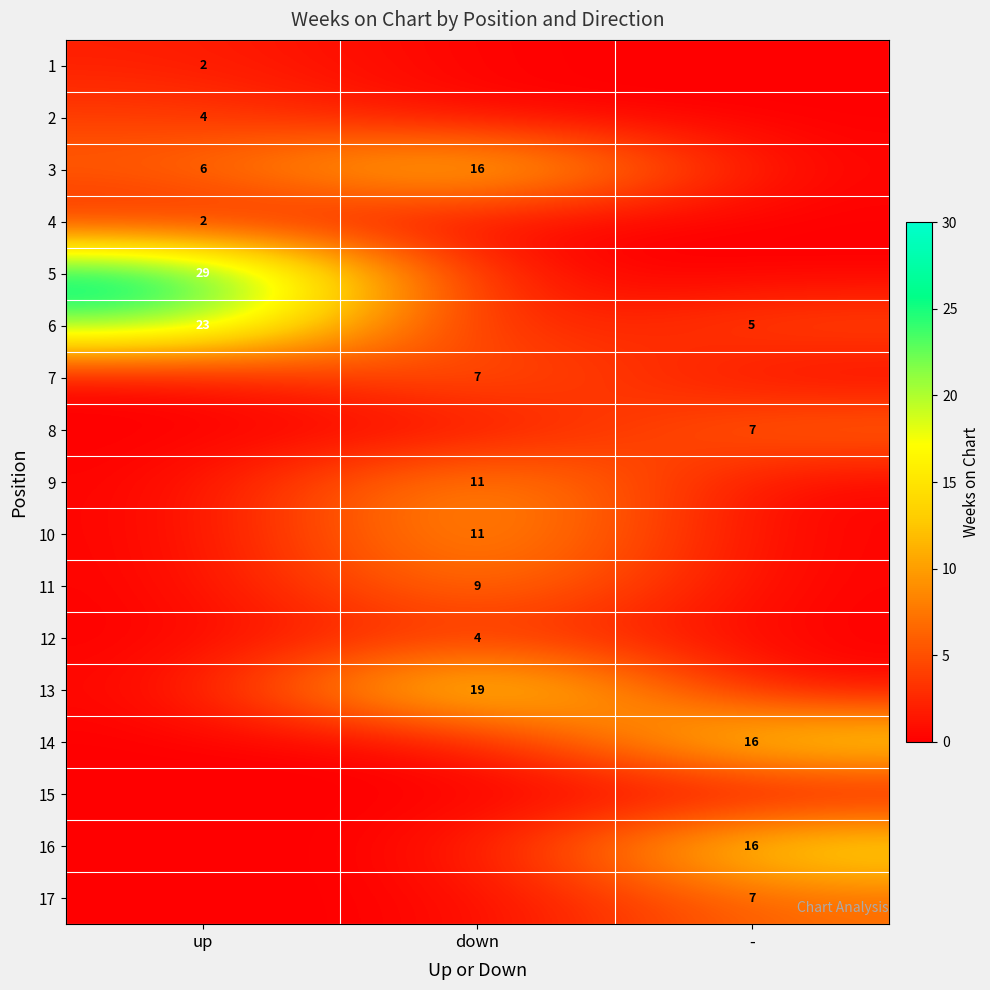

Is it true that 8 equals 4 at -?

False